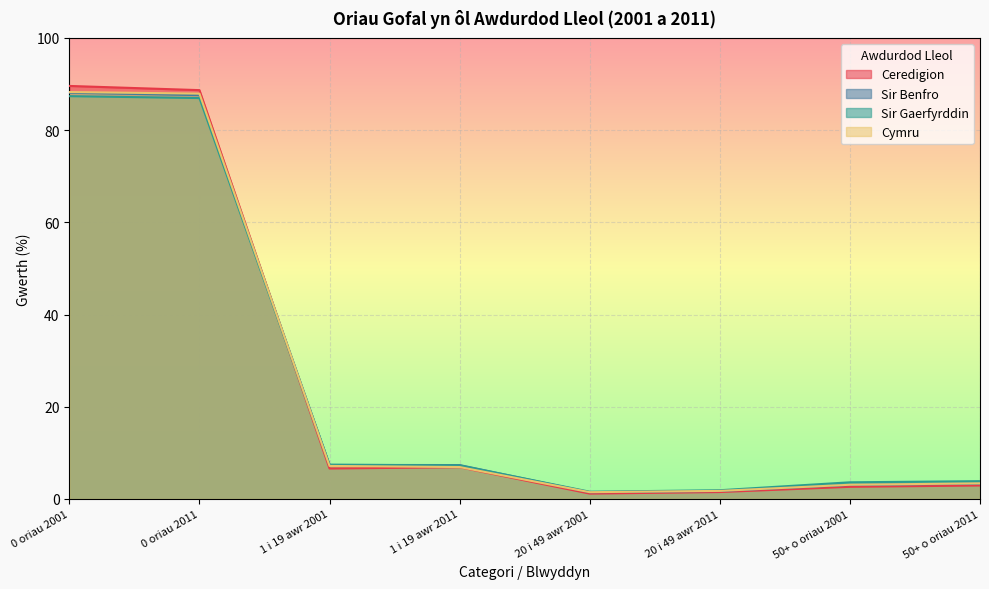

The value of Cymru at 20 i 49 awr 2001 is 1.5. True or false?

True